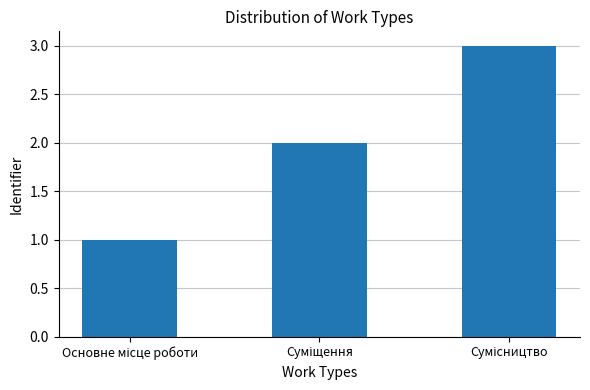

What is the sum of all values?

6